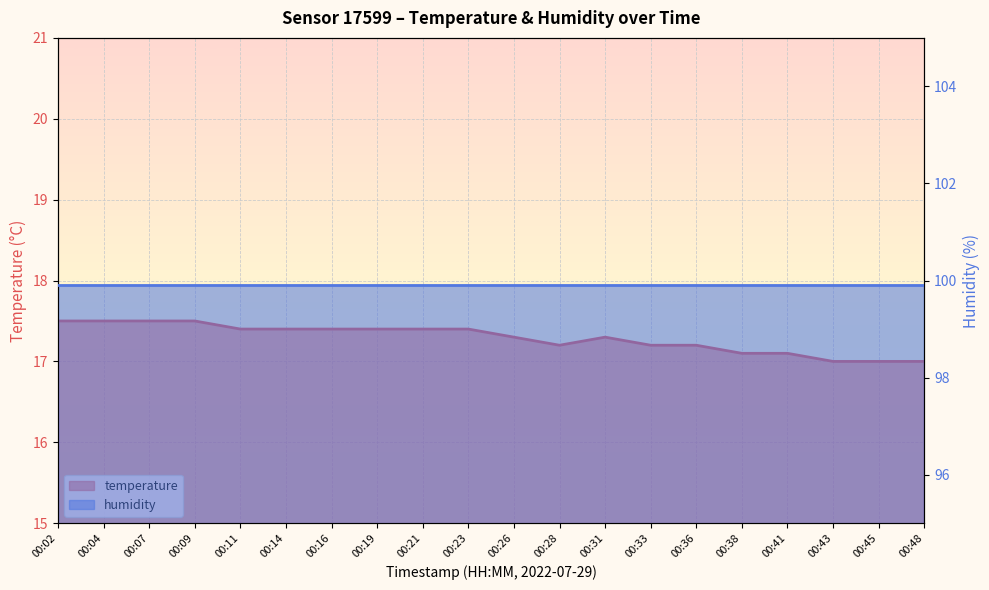

Reading left to right, extract all data points from this chart.

17.5	17.5	17.5	17.5	17.4	17.4	17.4	17.4	17.4	17.4	17.3	17.2	17.3	17.2	17.2	17.1	17.1	17.0	17.0	17.0